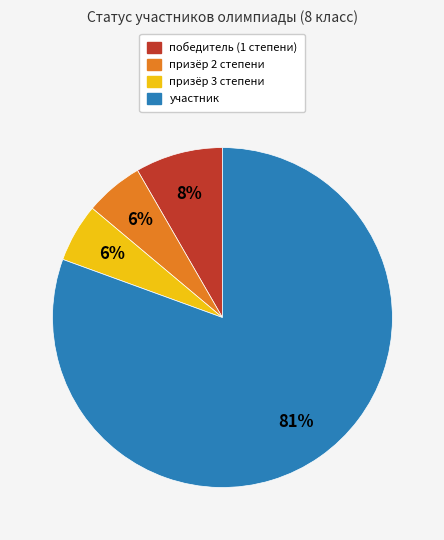

Is it true that победитель is 1% of the pie?

False